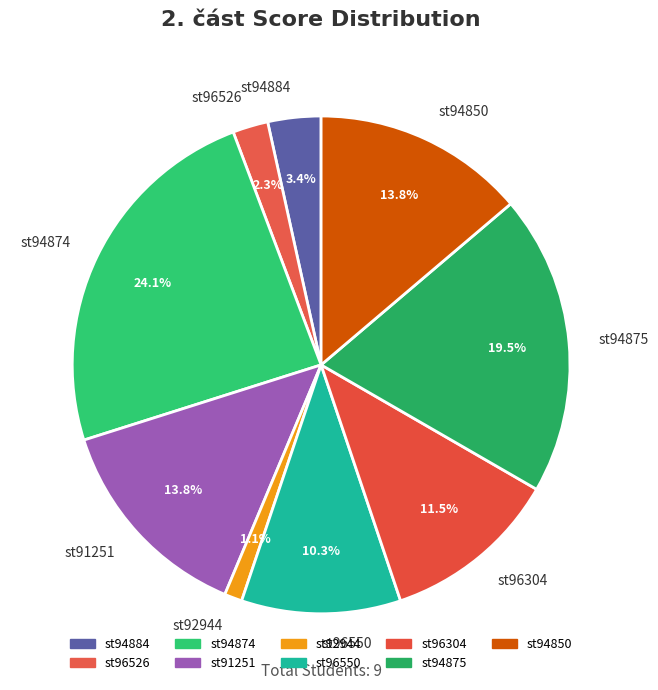

Does any single category account for the majority?

No